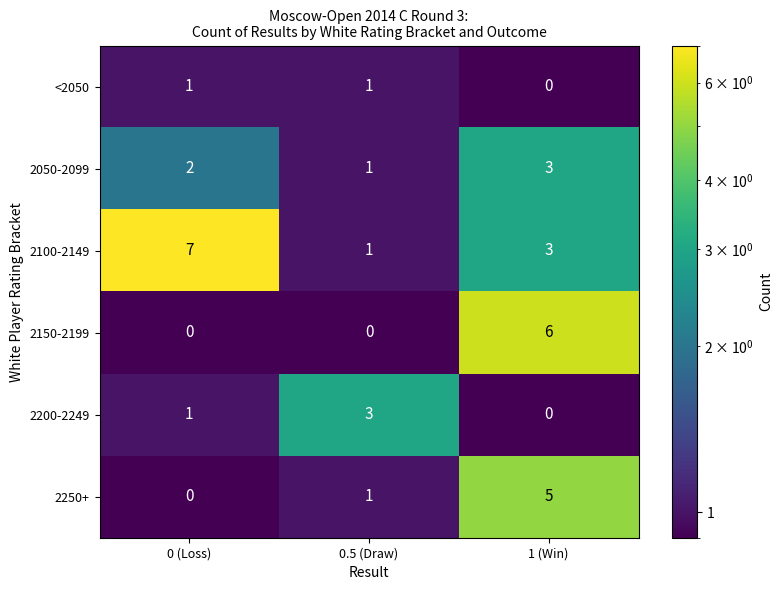

How many 2150-2199 values are between 0 and 6?

3